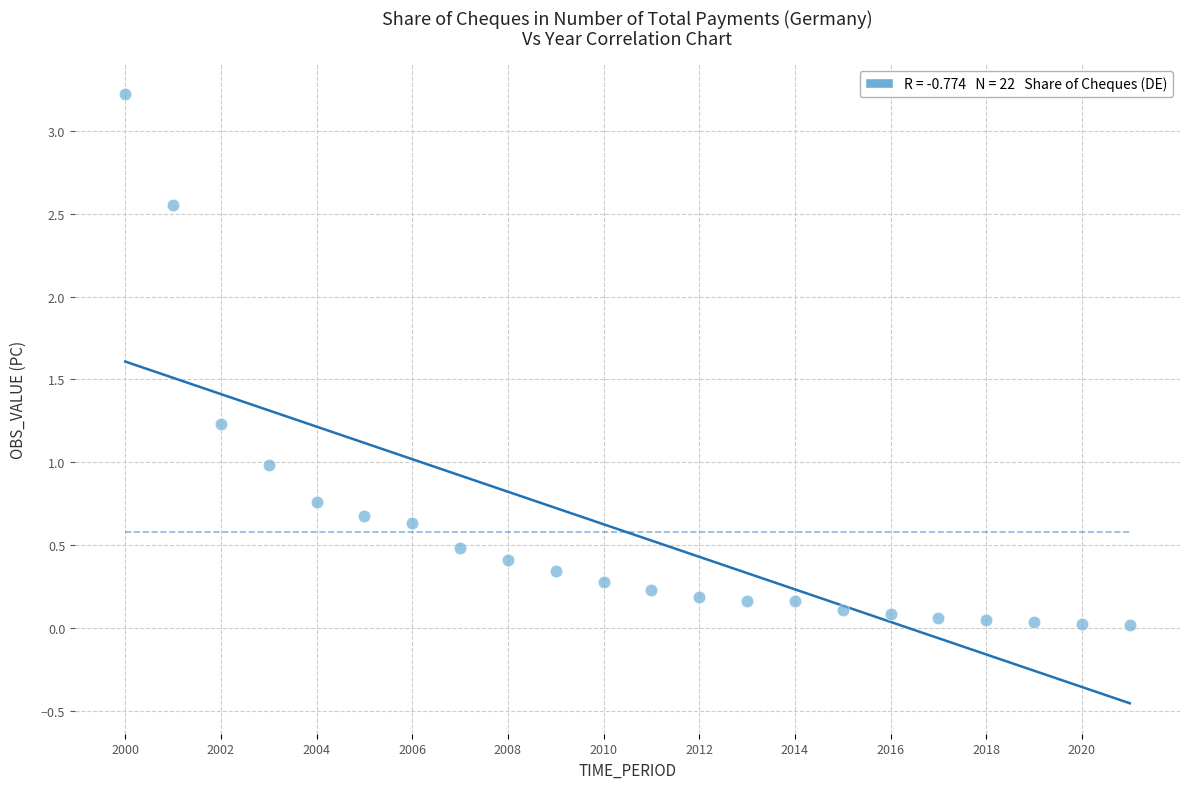

What is the range of Y values (max minus min)?

3.2